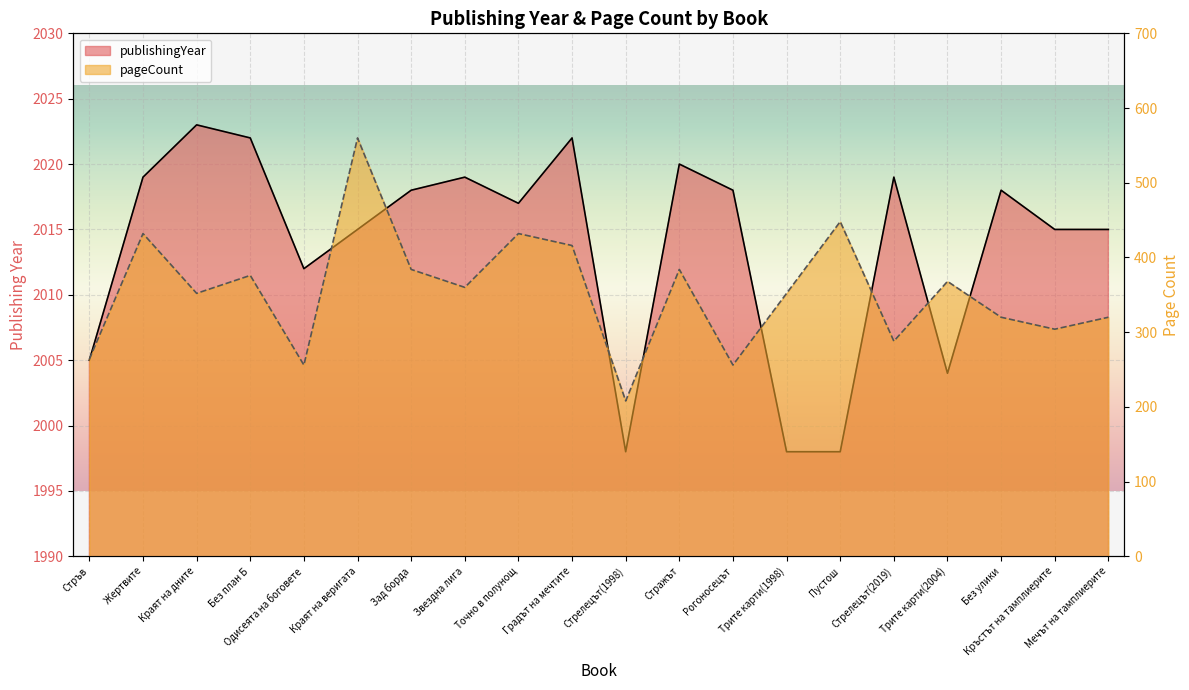

Which series has the widest spread of values?

pageCount